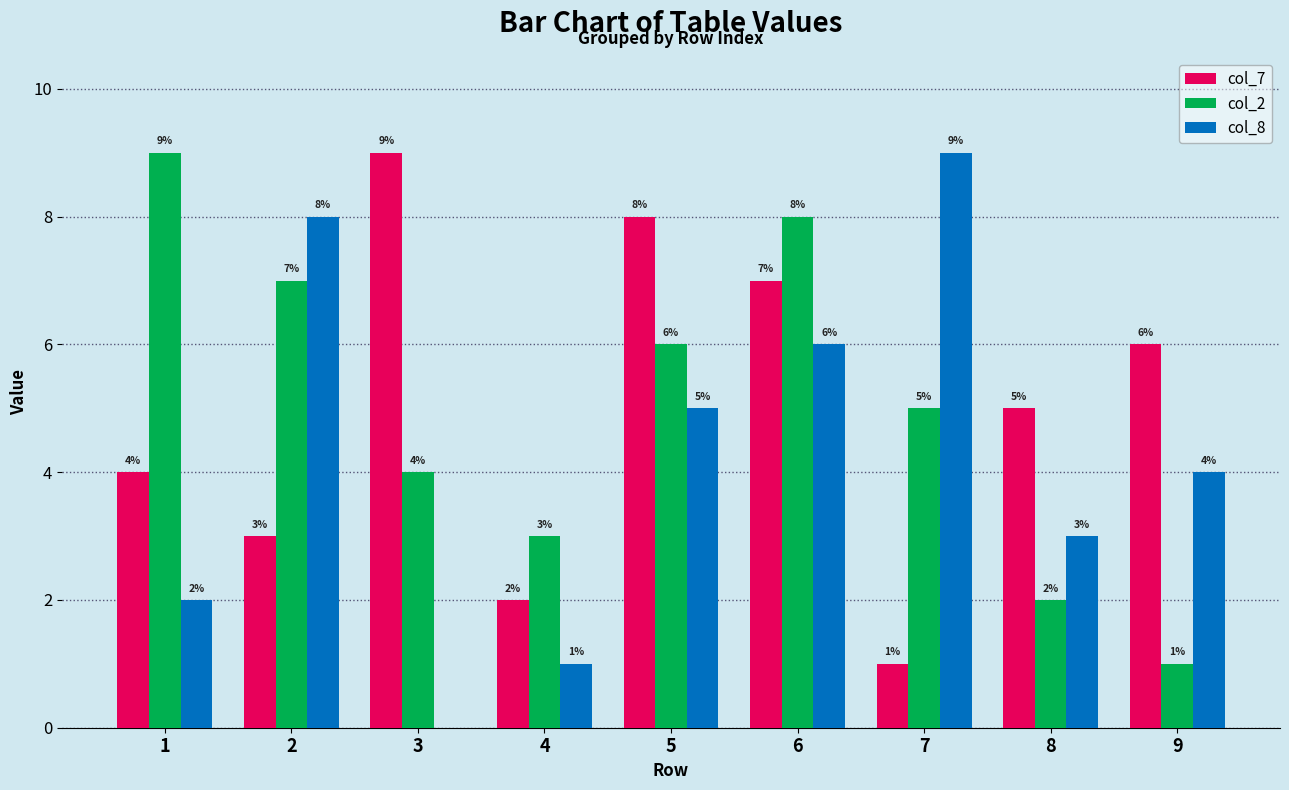

The col_7 series shows 0 at 4. True or false?

False